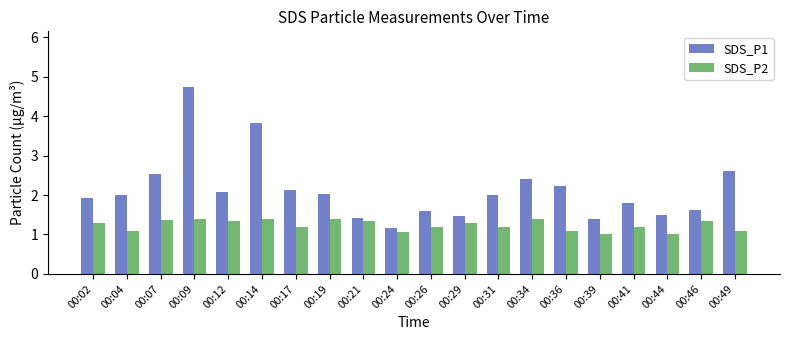

Reading right to left, what are all the values shown in this chart?

SDS_P1: 2.6	1.6	1.5	1.8	1.4	2.2	2.4	2.0	1.5	1.6	1.2	1.4	2.0	2.1	3.8	2.1	4.7	2.5	2.0	1.9
SDS_P2: 1.1	1.3	1.0	1.2	1.0	1.1	1.4	1.2	1.3	1.2	1.1	1.3	1.4	1.2	1.4	1.3	1.4	1.4	1.1	1.3